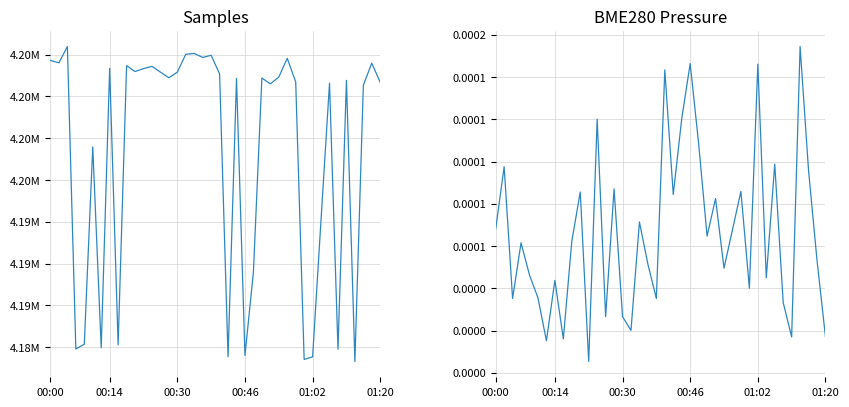

True or false: Samples and |GAP| cross at least once.

False